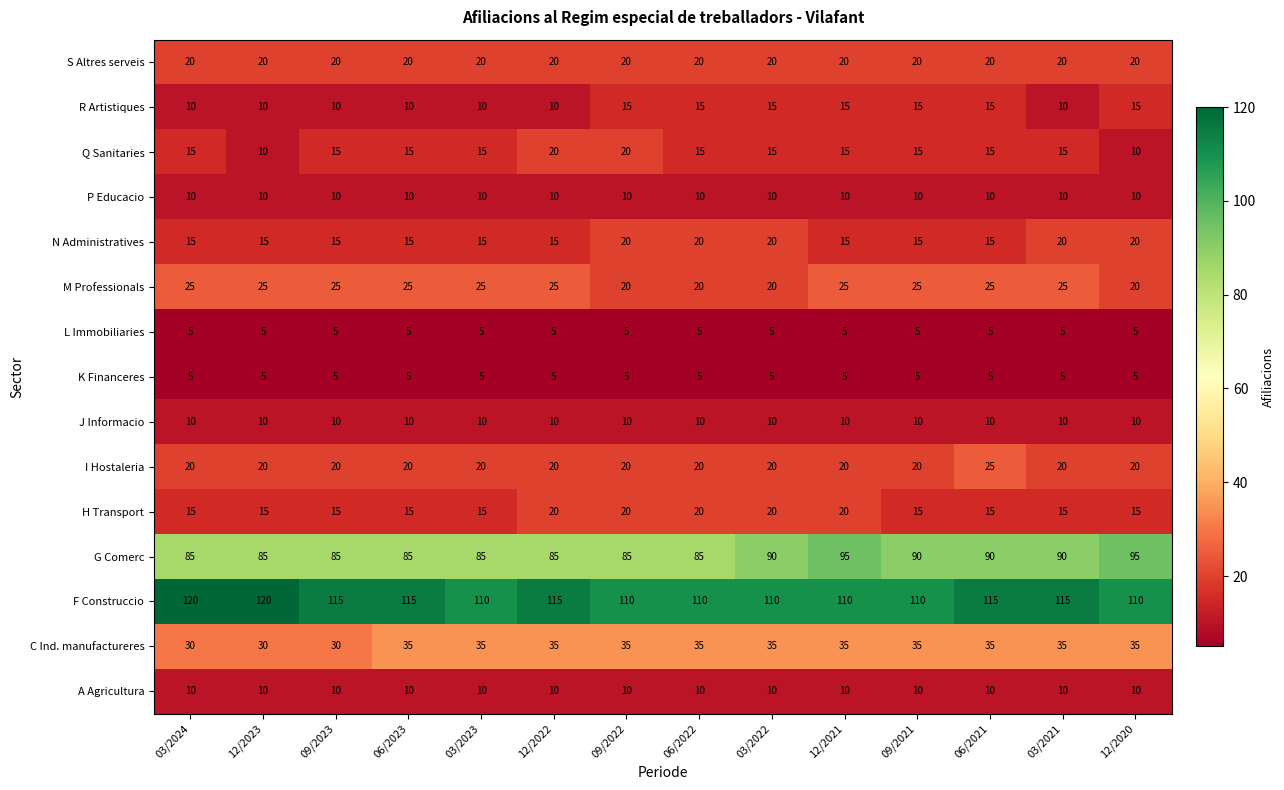

What is the spread (max minus min) of values at 03/2024?

115